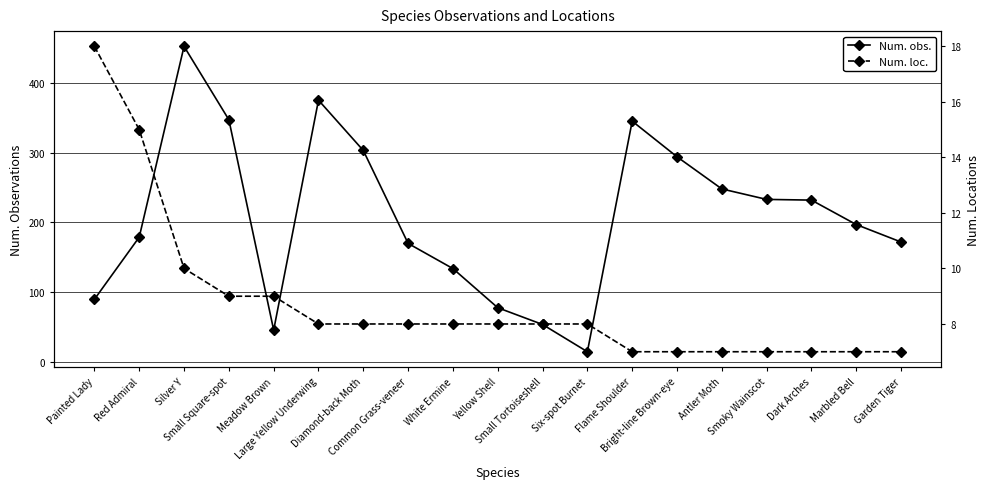

What are all the series names shown in the legend?

Num. obs., Num. loc.